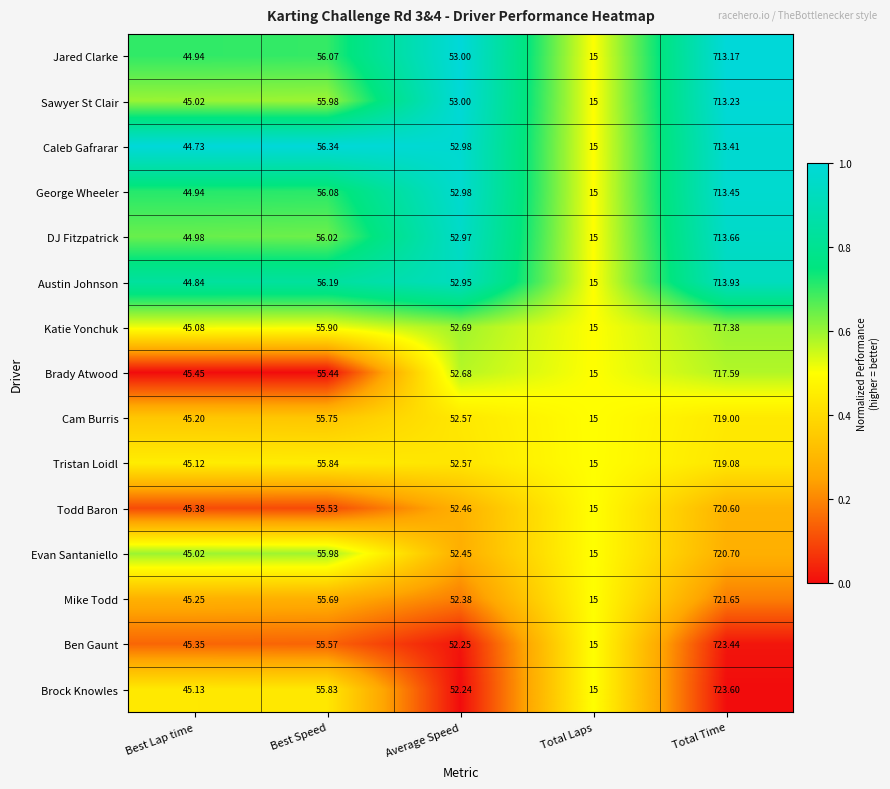

What is the total value across all series at Best Speed?

838.2